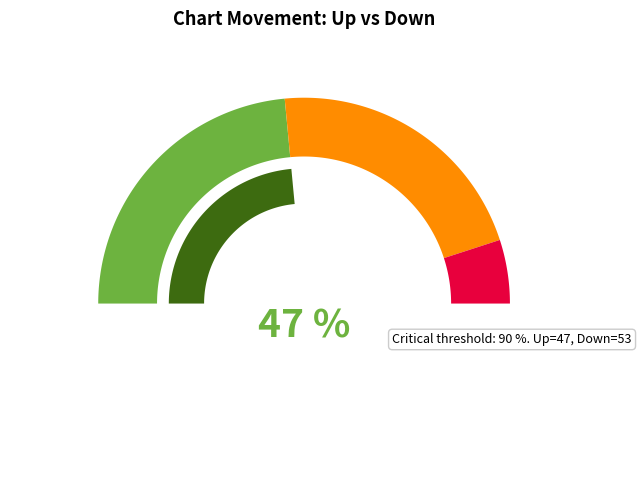

To the nearest percent, what portion does up represent?

47%